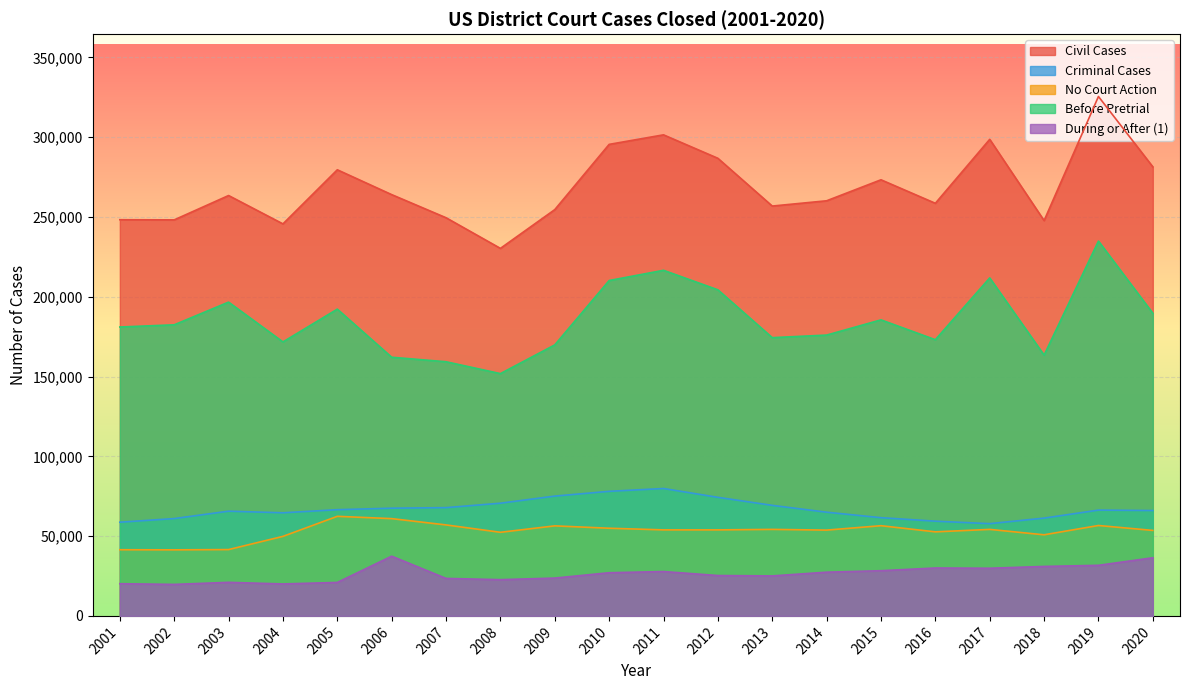

Rank the categories by Civil Cases value from lowest to highest.

2008, 2004, 2018, 2002, 2001, 2007, 2009, 2013, 2016, 2014, 2003, 2006, 2015, 2005, 2020, 2012, 2010, 2017, 2011, 2019